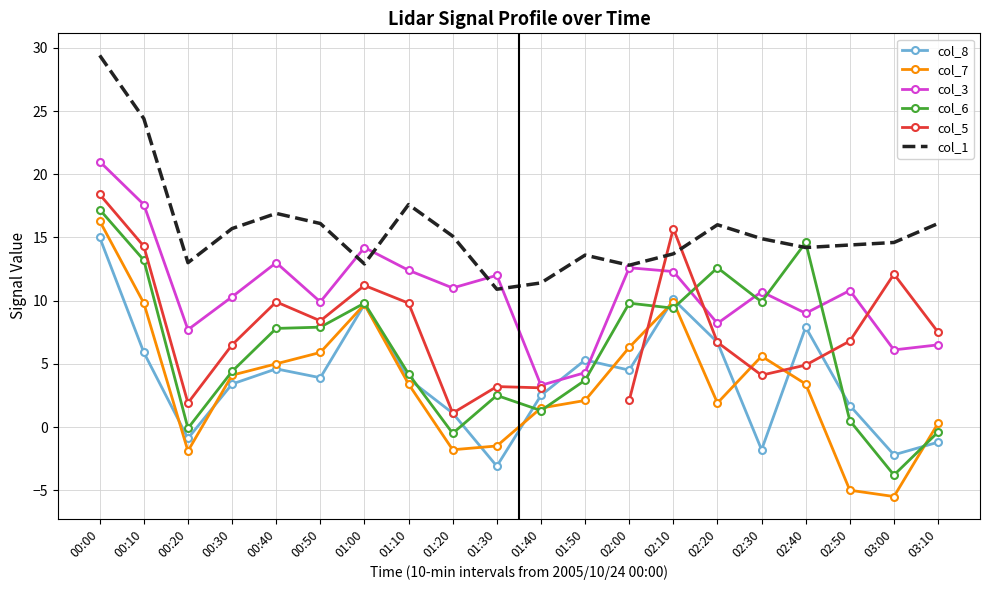

What are all the series names shown in the legend?

col_8, col_7, col_3, col_6, col_5, col_1